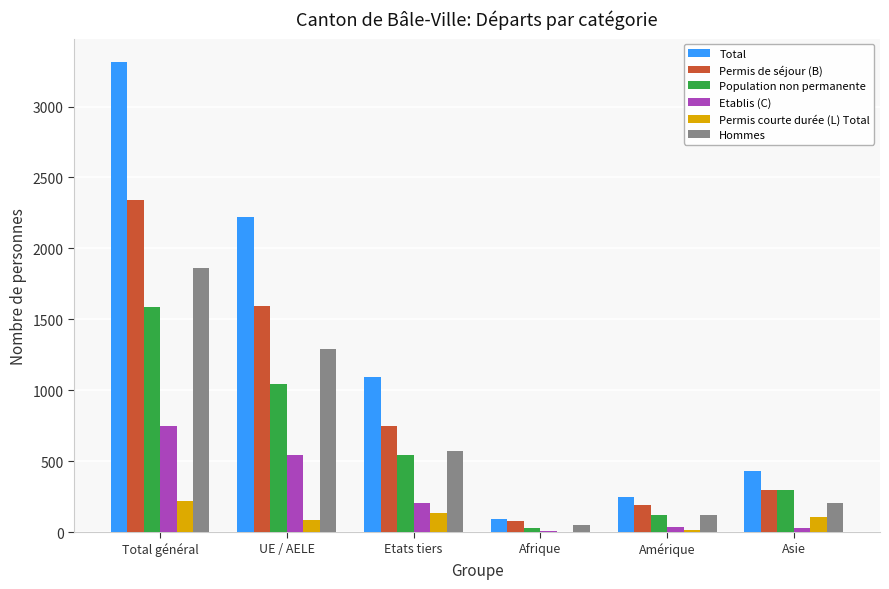

Read the Permis de séjour (B) value at Asie, to the nearest 10.

300